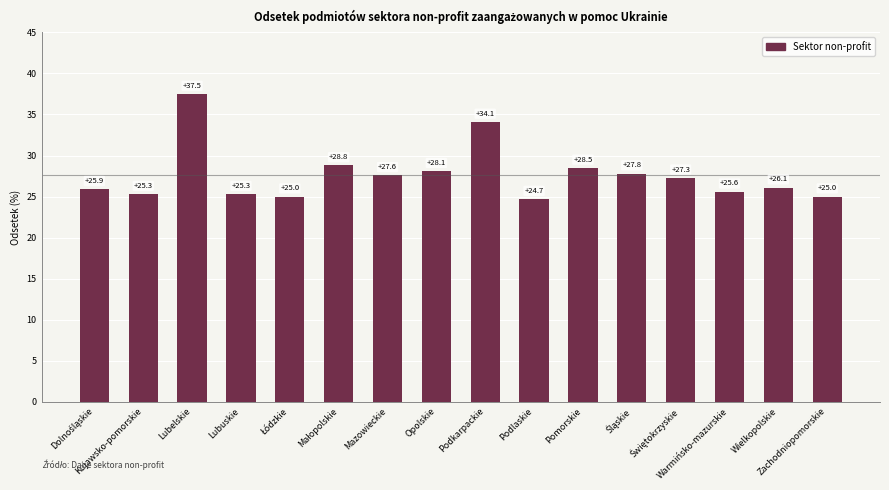

Which category has the highest value across all series?

Lubelskie